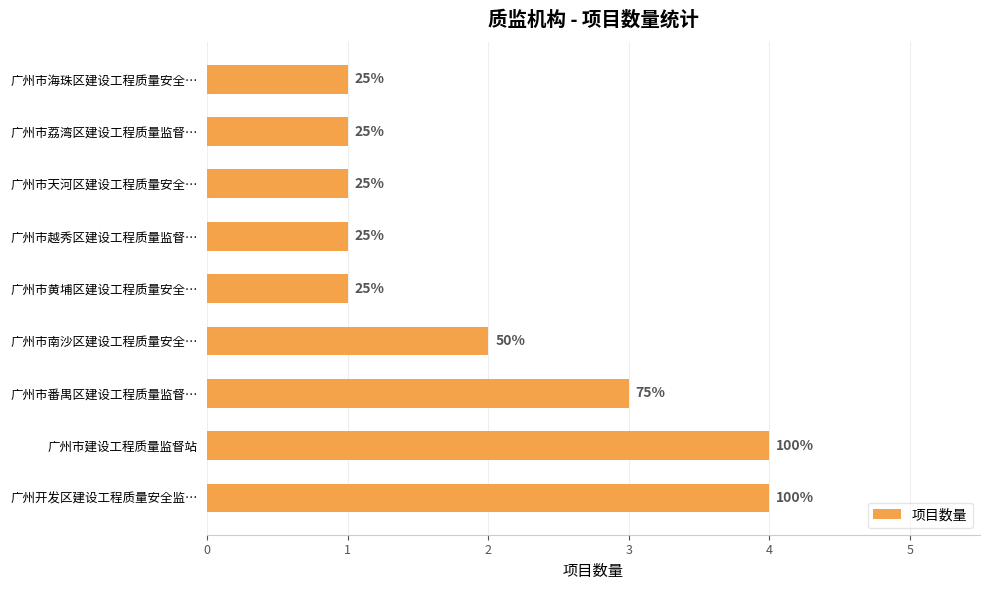

How many bars are there in total?

9